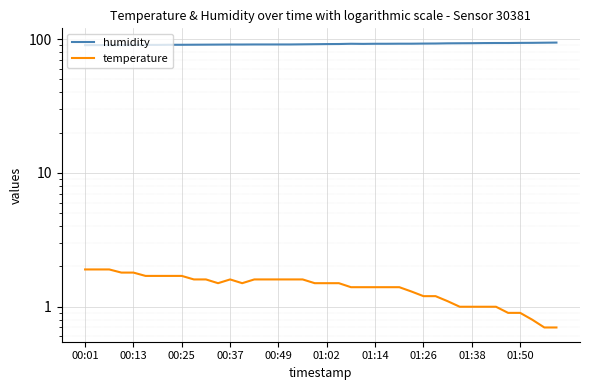

Where is the first local maximum for humidity?

22